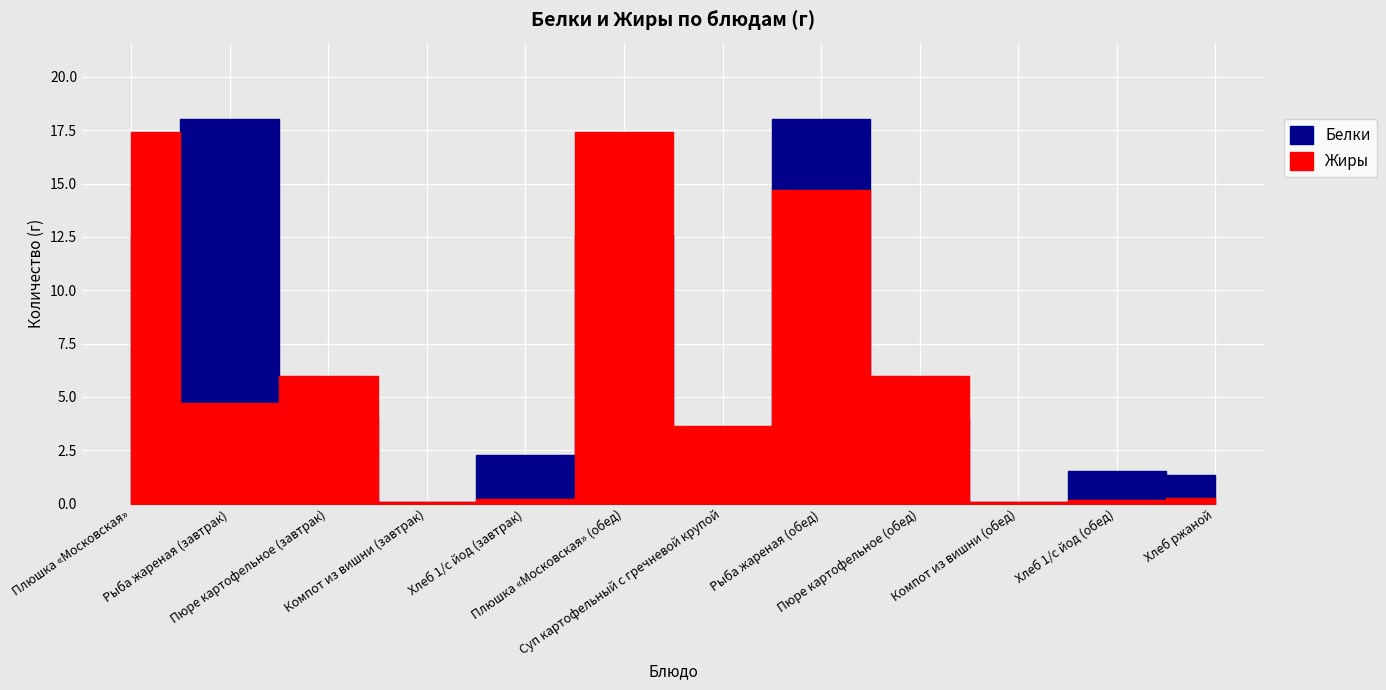

What is the label of the 2nd point from the left?

Рыба жареная (завтрак)